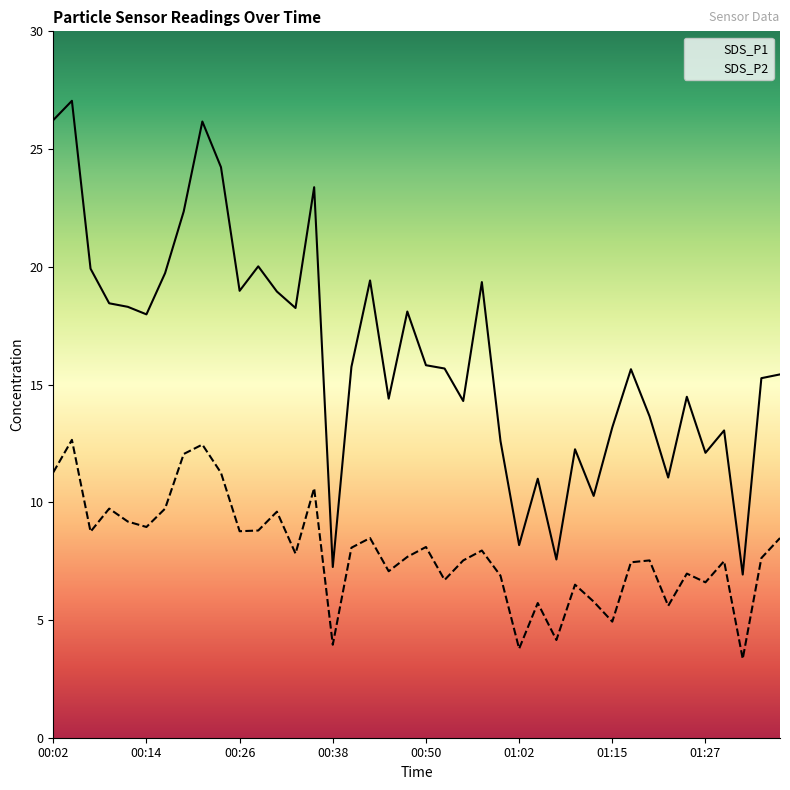

At which label does SDS_P2 first exceed 7?

00:02